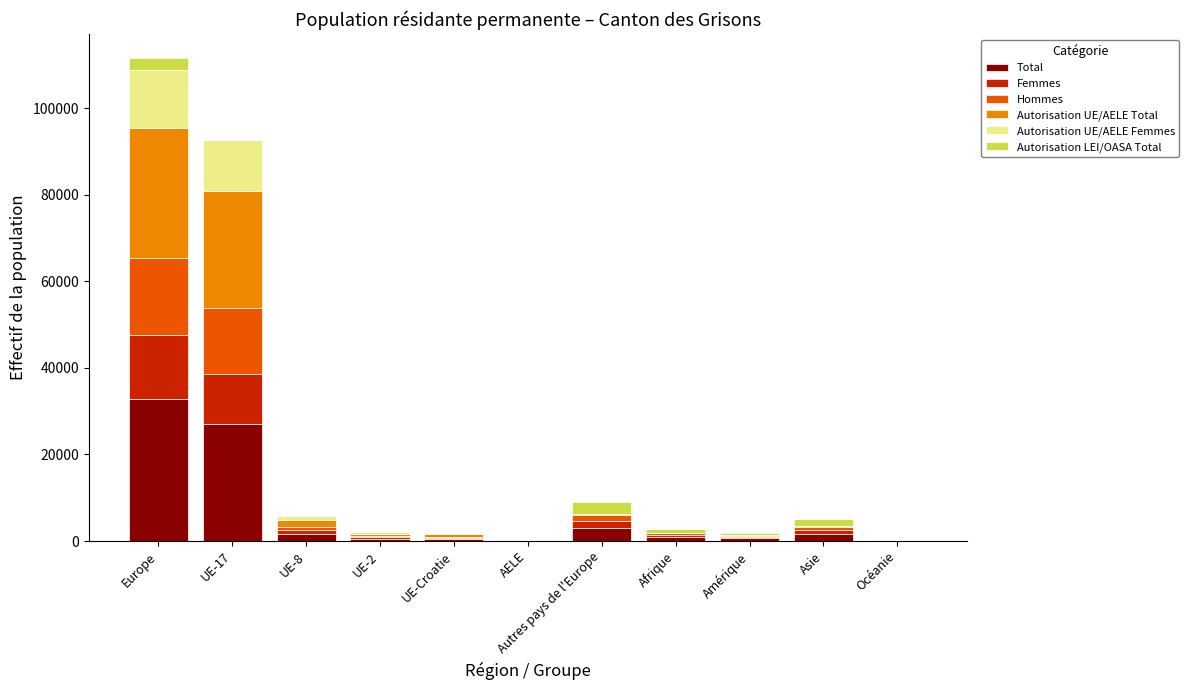

The value of Total at Autres pays de l'Europe is 2973. True or false?

True